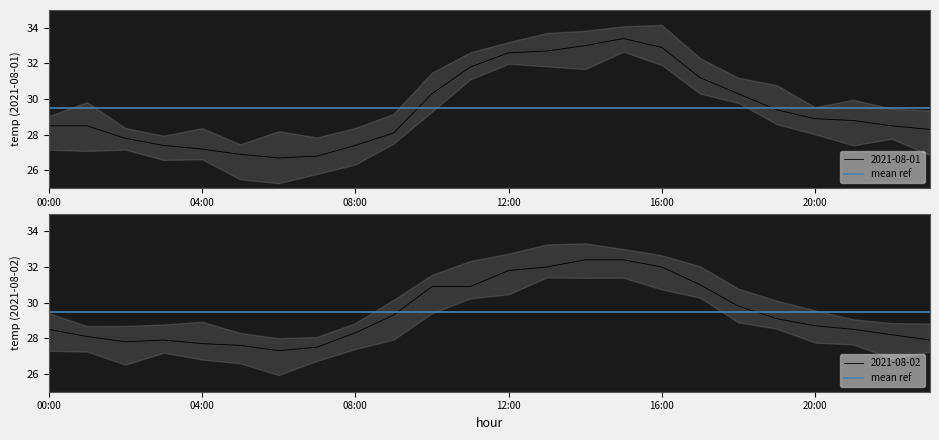

Where is the first local maximum for 2021-08-01?

15:00